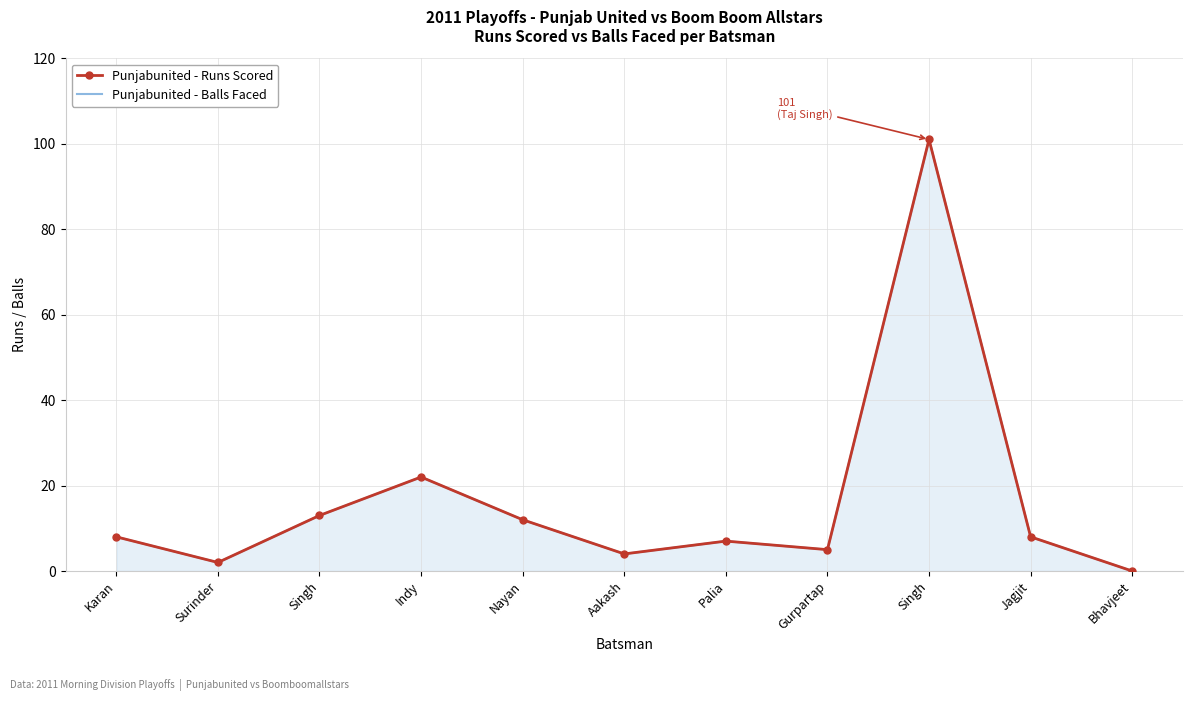

Which category has the highest value across all series?

Singh